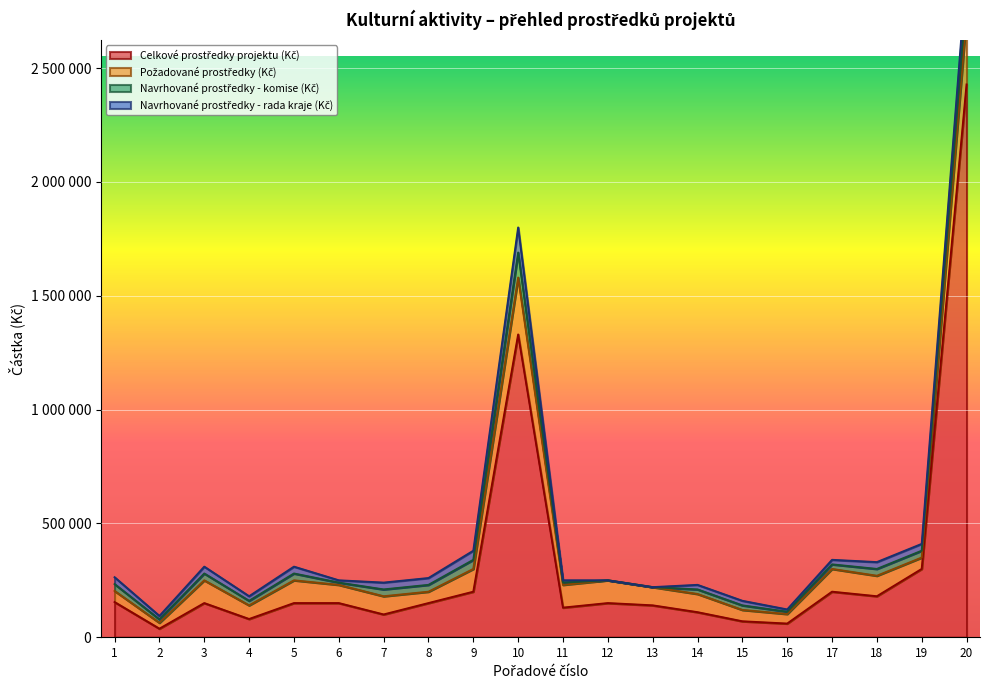

Reading left to right, transcribe all the data shown in this chart.

Celkové prostředky projektu (Kč): 1=154500	2=37500	3=150000	4=80000	5=150000	6=150000	7=100000	8=150000	9=200000	10=1330000	11=130000	12=150000	13=140000	14=110000	15=70000	16=60000	17=200000	18=180000	19=300000	20=2428000
Požadované prostředky (Kč): 1=49000	2=26000	3=100000	4=60000	5=100000	6=80000	7=80000	8=50000	9=100000	10=250000	11=100000	12=100000	13=80000	14=80000	15=50000	16=42000	17=100000	18=90000	19=50000	20=300000
Navrhované prostředky - komise (Kč): 1=30000	2=15000	3=30000	4=20000	5=30000	6=10000	7=30000	8=30000	9=40000	10=110000	11=10000	12=0	13=0	14=20000	15=20000	16=10000	17=20000	18=30000	19=30000	20=100000
Navrhované prostředky - rada kraje (Kč): 1=30000	2=15000	3=30000	4=20000	5=30000	6=10000	7=30000	8=30000	9=40000	10=110000	11=10000	12=0	13=0	14=20000	15=20000	16=10000	17=20000	18=30000	19=30000	20=100000